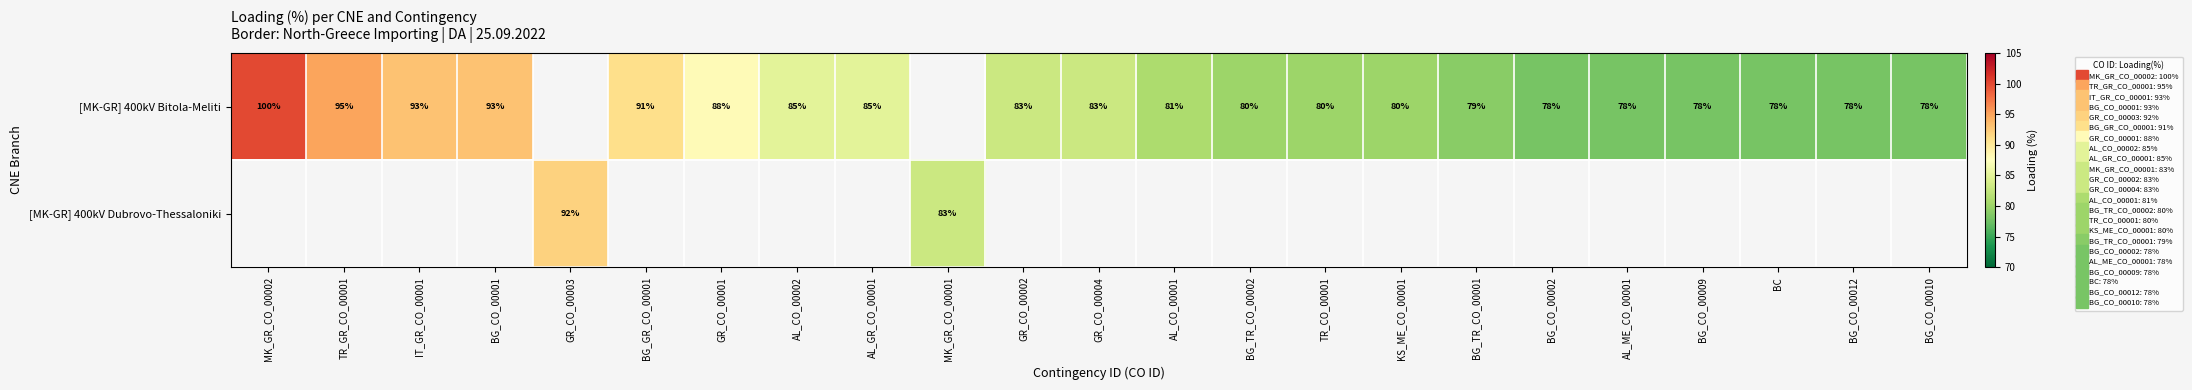

Count the number of categories in the chart.

23